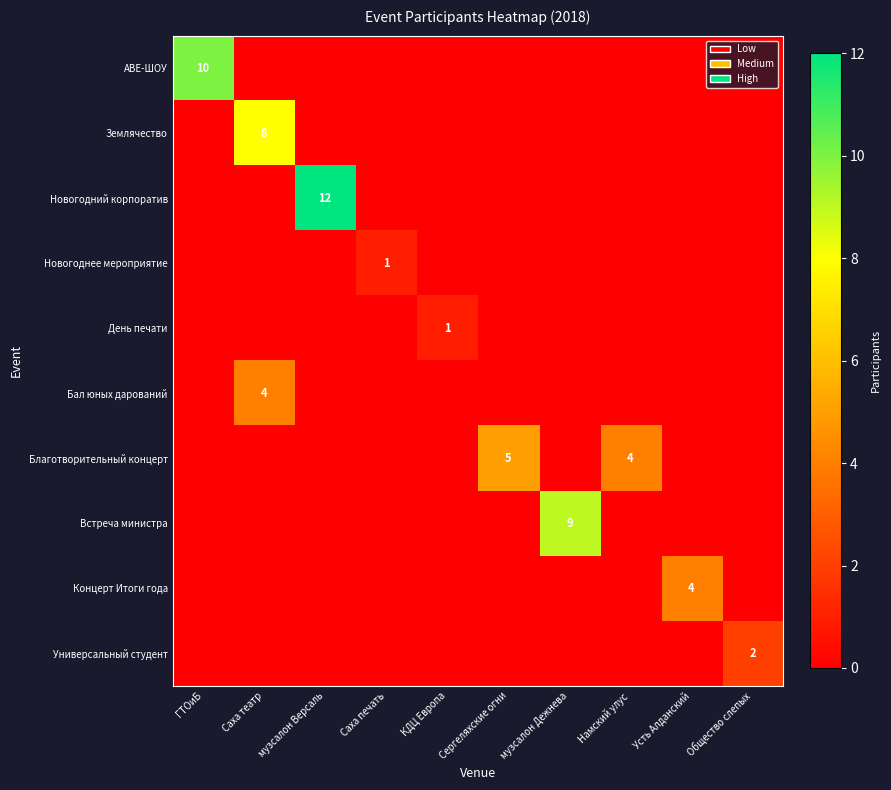

Which series has the largest range (max minus min)?

Новогодний корпоратив